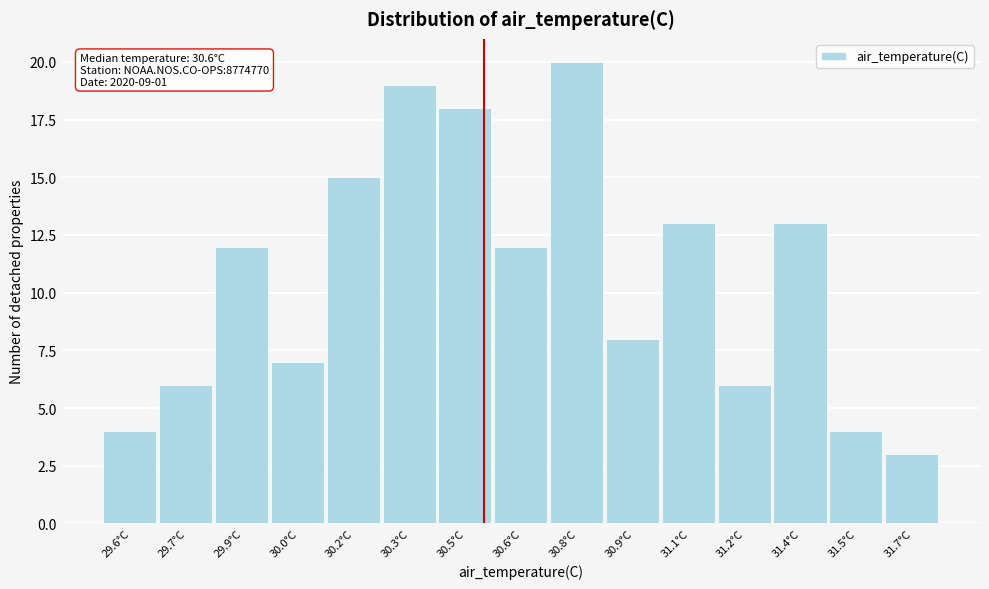

Reading right to left, transcribe all the data shown in this chart.

3	4	13	6	13	8	20	12	18	19	15	7	12	6	4